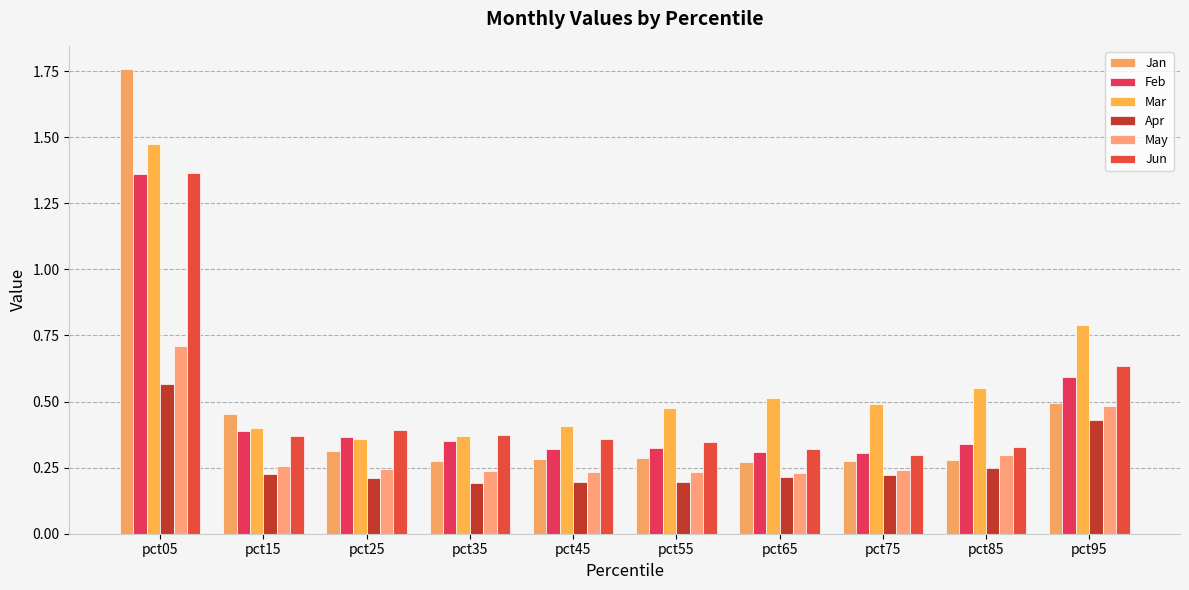

Which series has the largest range (max minus min)?

Jan